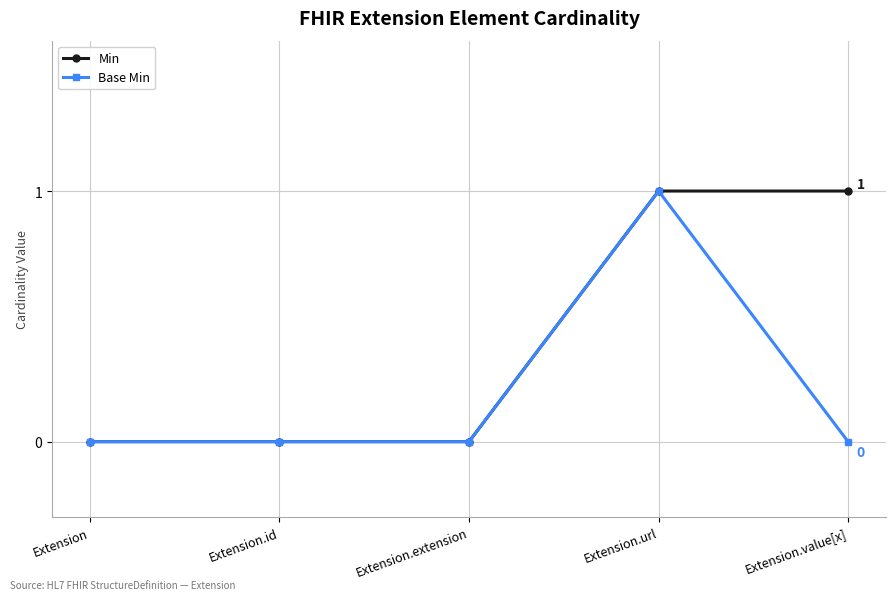

The Base Min series shows 0 at Extension.value[x]. True or false?

True